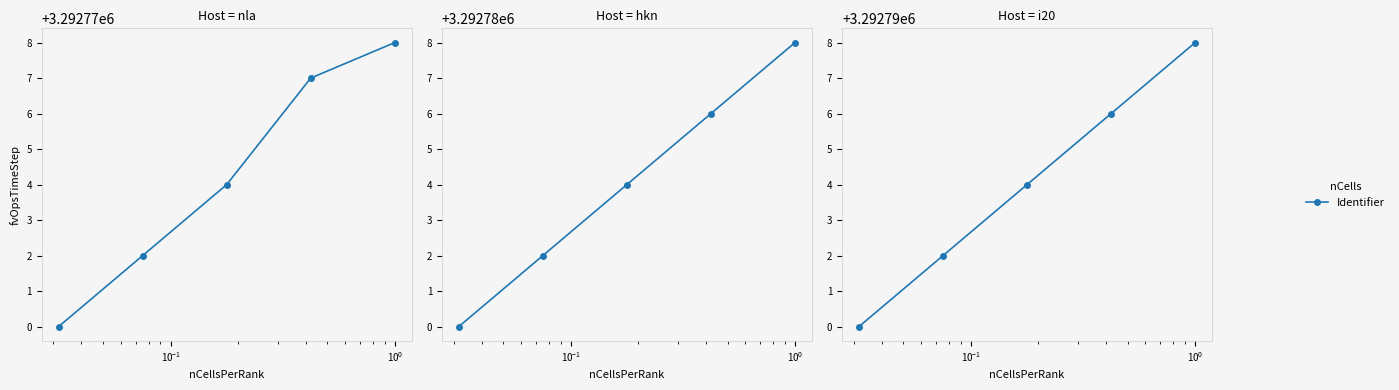

At which label does the data first exceed 3292794?

$\mathdefault{10^{0}}$